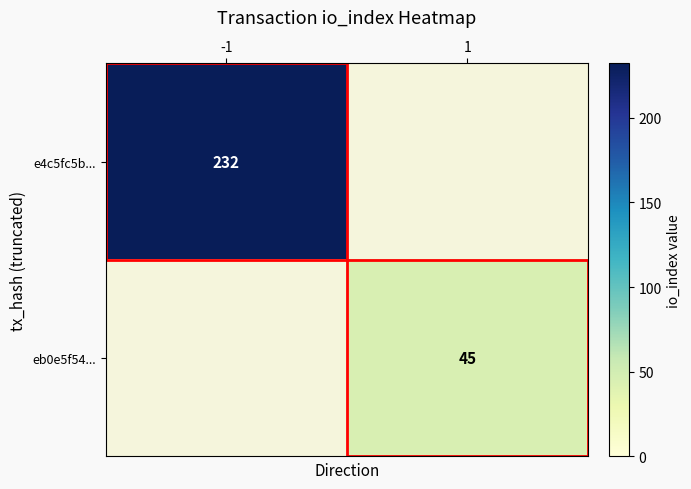

Is it true that eb0e5f54... equals 28.2 at 1?

False